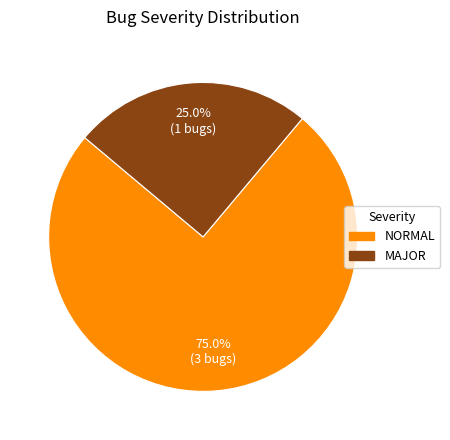

Is there a majority slice in this chart?

Yes